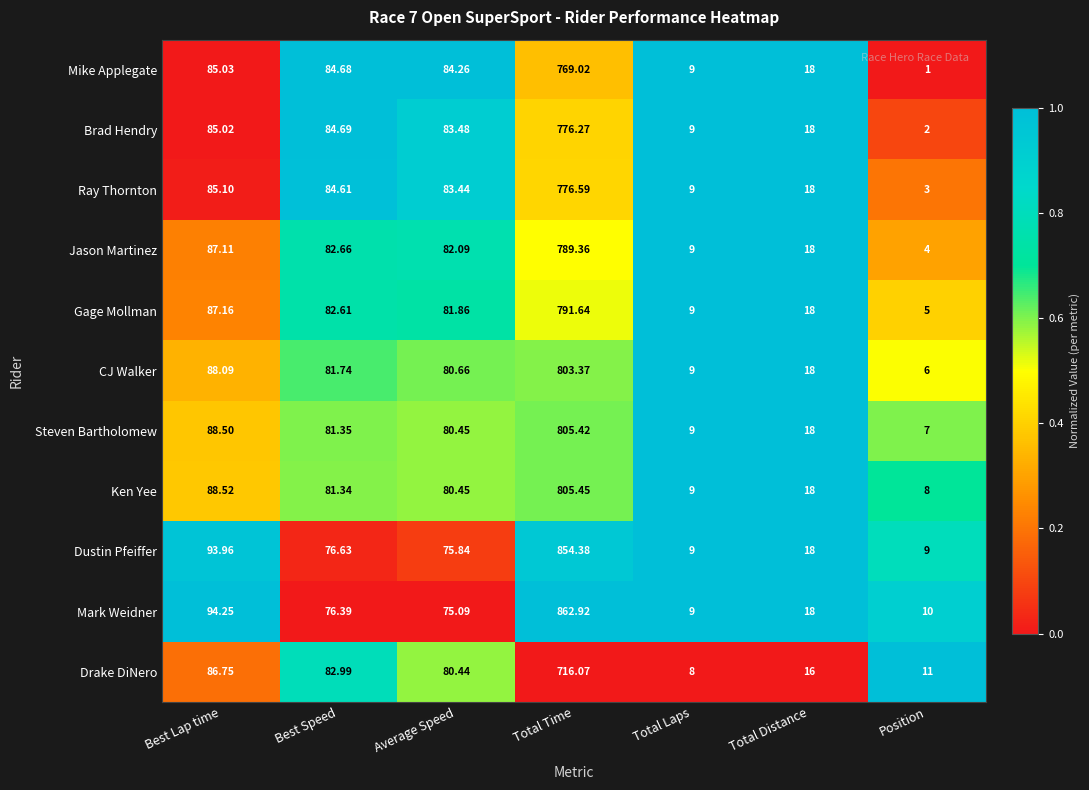

Where is Brad Hendry nearest to the value 389?

Best Lap time